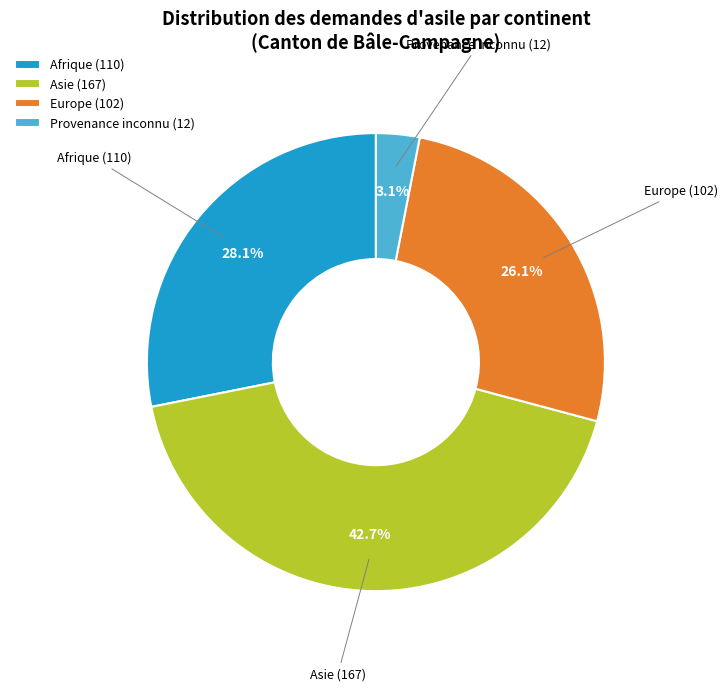

Which has a higher value, Afrique (110) or Provenance inconnu (12)?

Afrique (110)